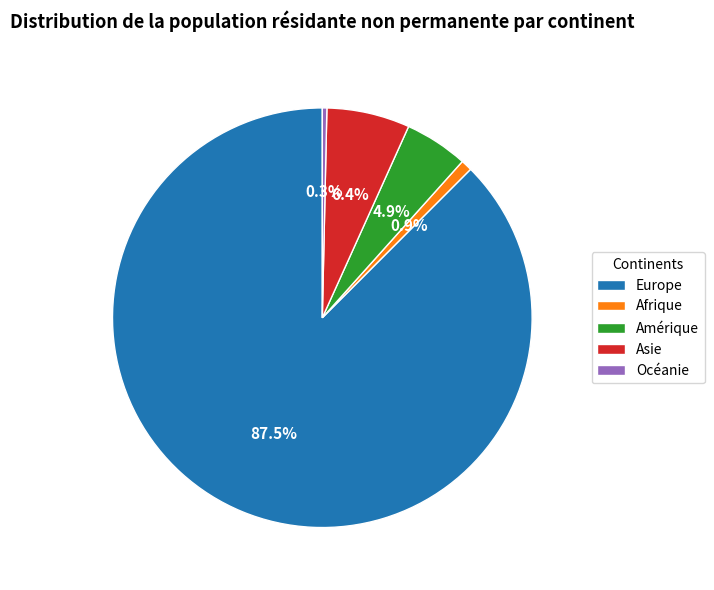

Rank the categories by value from highest to lowest.

Europe, Asie, Amérique, Afrique, Océanie